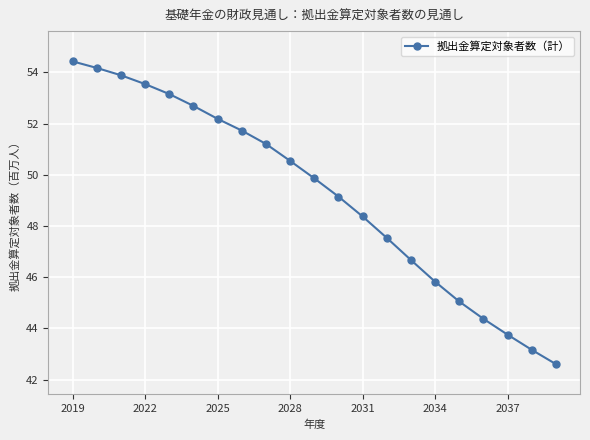

How many categories are shown in the chart?

21